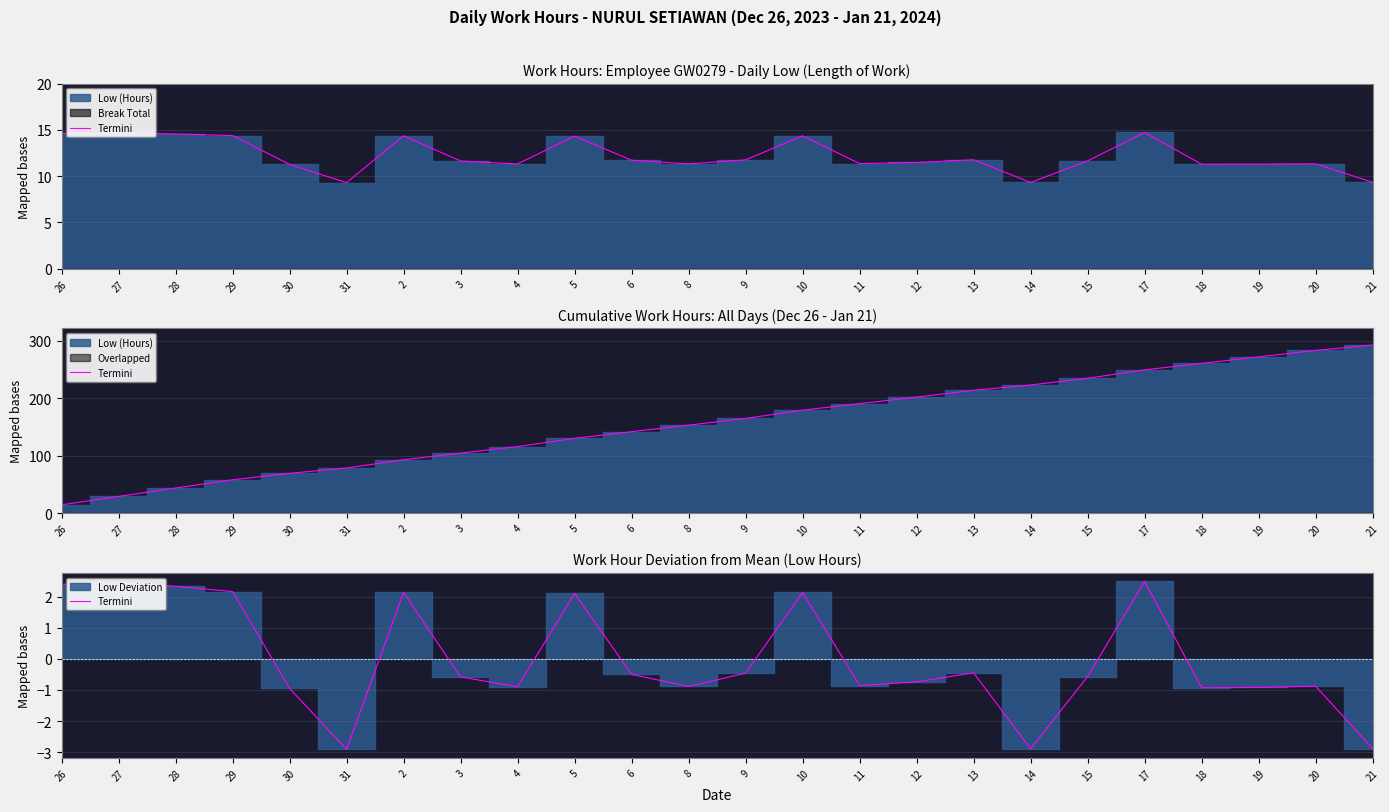

At which category does the data reach its first local valley?

31